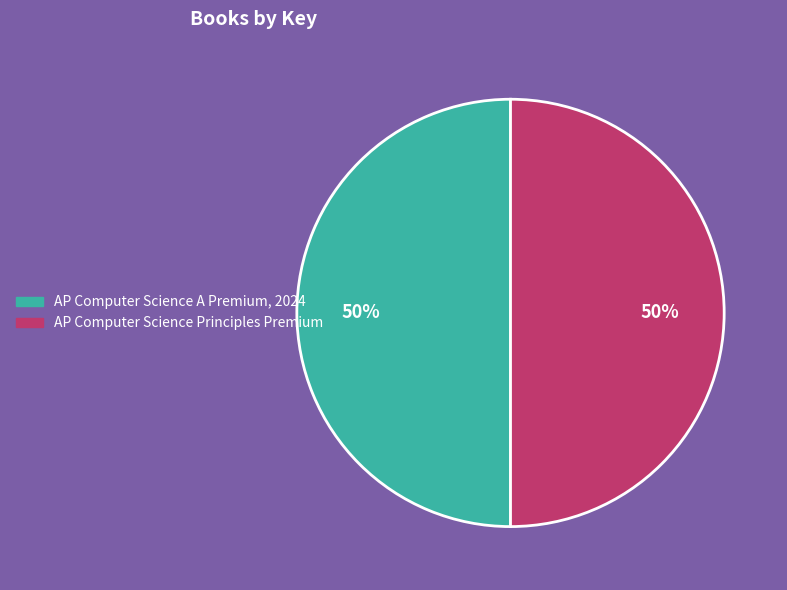

To the nearest percent, what portion does AP Computer Science A Premium, 2024 represent?

50%